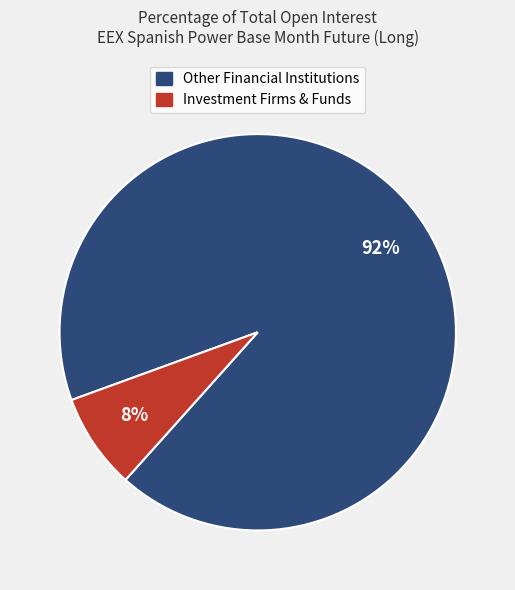

Between Investment Firms & Funds and Other Financial Institutions, which is larger?

Other Financial Institutions